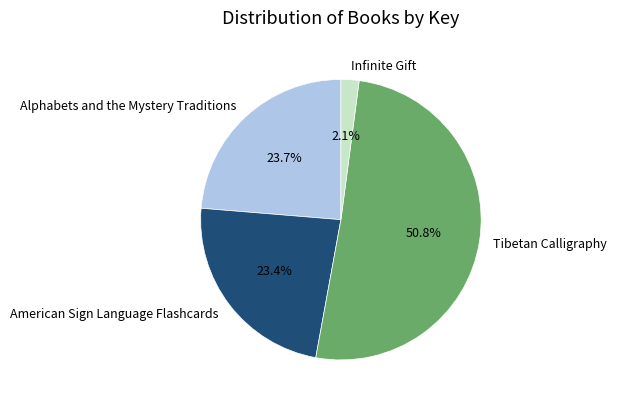

What percentage is NOT represented by American Sign Language Flashcards?

76.6%